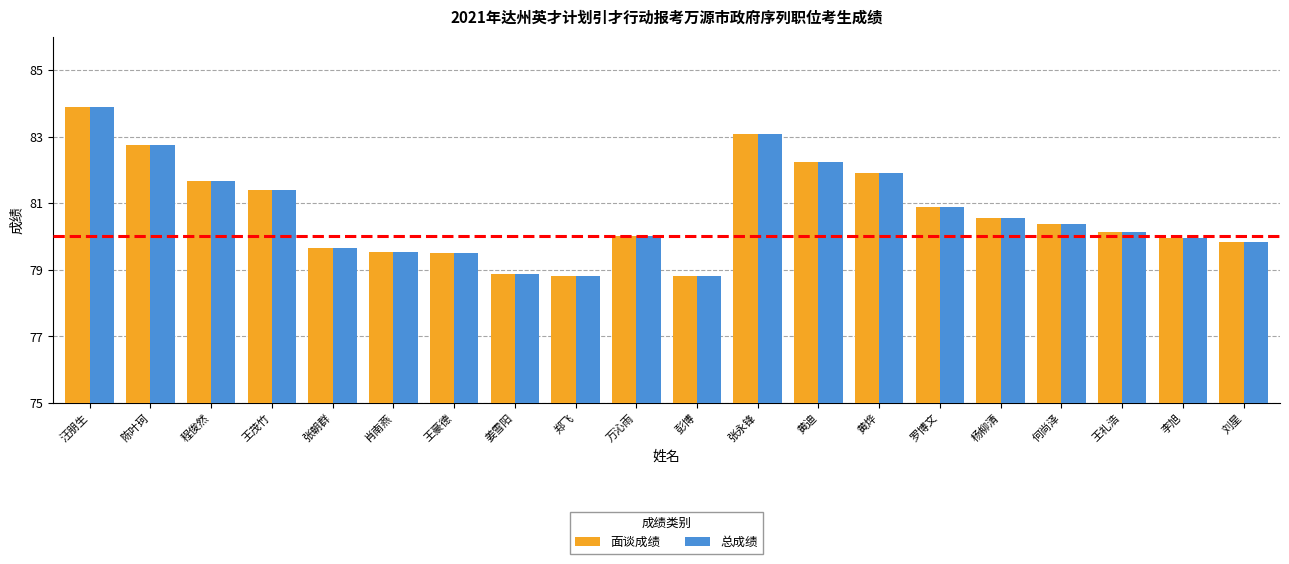

Reading right to left, list all the values displayed in this chart.

面谈成绩: 79.8	79.9	80.1	80.4	80.6	80.9	81.9	82.2	83.1	78.8	80.0	78.8	78.9	79.5	79.5	79.7	81.4	81.7	82.8	83.9
总成绩: 79.8	79.9	80.1	80.4	80.6	80.9	81.9	82.2	83.1	78.8	80.0	78.8	78.9	79.5	79.5	79.7	81.4	81.7	82.8	83.9